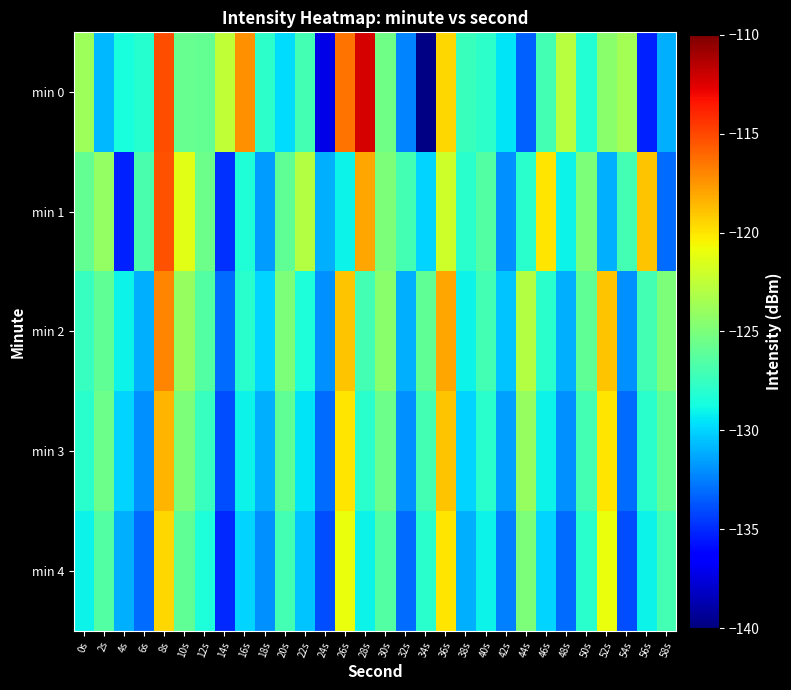

Which series changed the most between 8s and 22s?

min 0